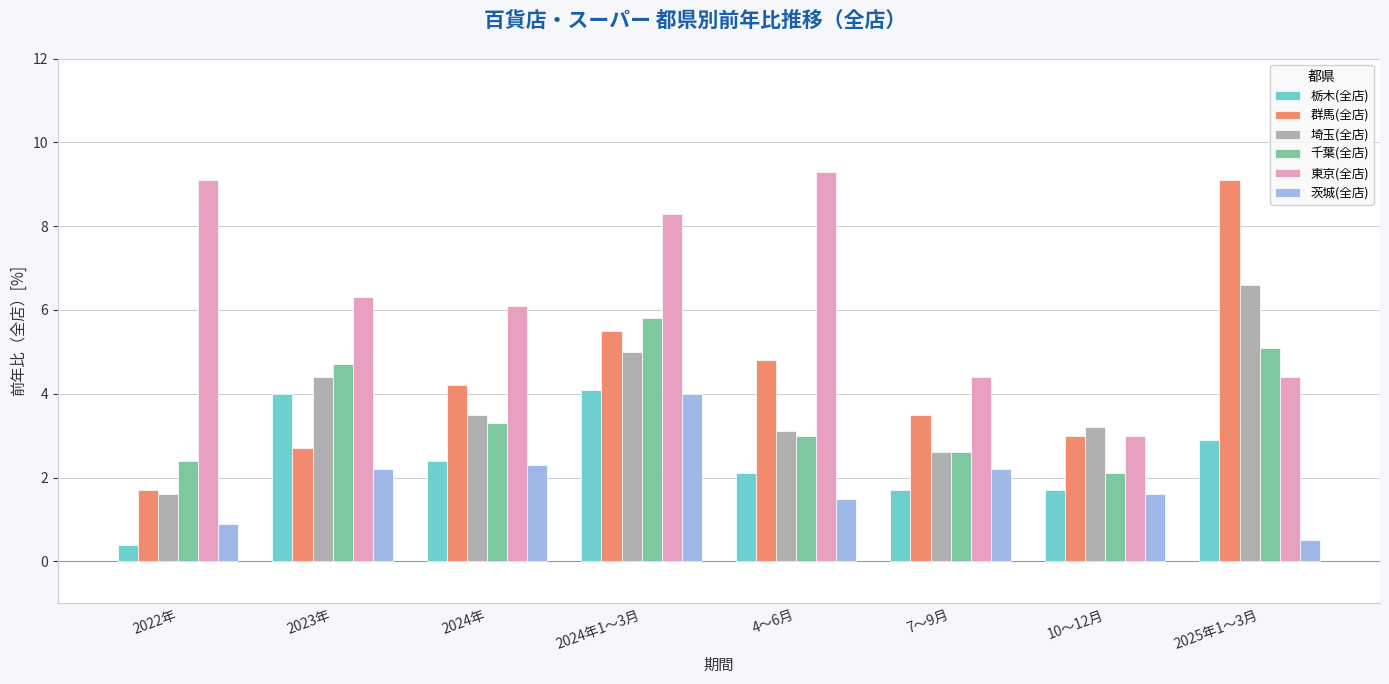

Reading left to right, extract all data points from this chart.

栃木(全店): 0.4	4.0	2.4	4.1	2.1	1.7	1.7	2.9
群馬(全店): 1.7	2.7	4.2	5.5	4.8	3.5	3.0	9.1
埼玉(全店): 1.6	4.4	3.5	5.0	3.1	2.6	3.2	6.6
千葉(全店): 2.4	4.7	3.3	5.8	3.0	2.6	2.1	5.1
東京(全店): 9.1	6.3	6.1	8.3	9.3	4.4	3.0	4.4
茨城(全店): 0.9	2.2	2.3	4.0	1.5	2.2	1.6	0.5